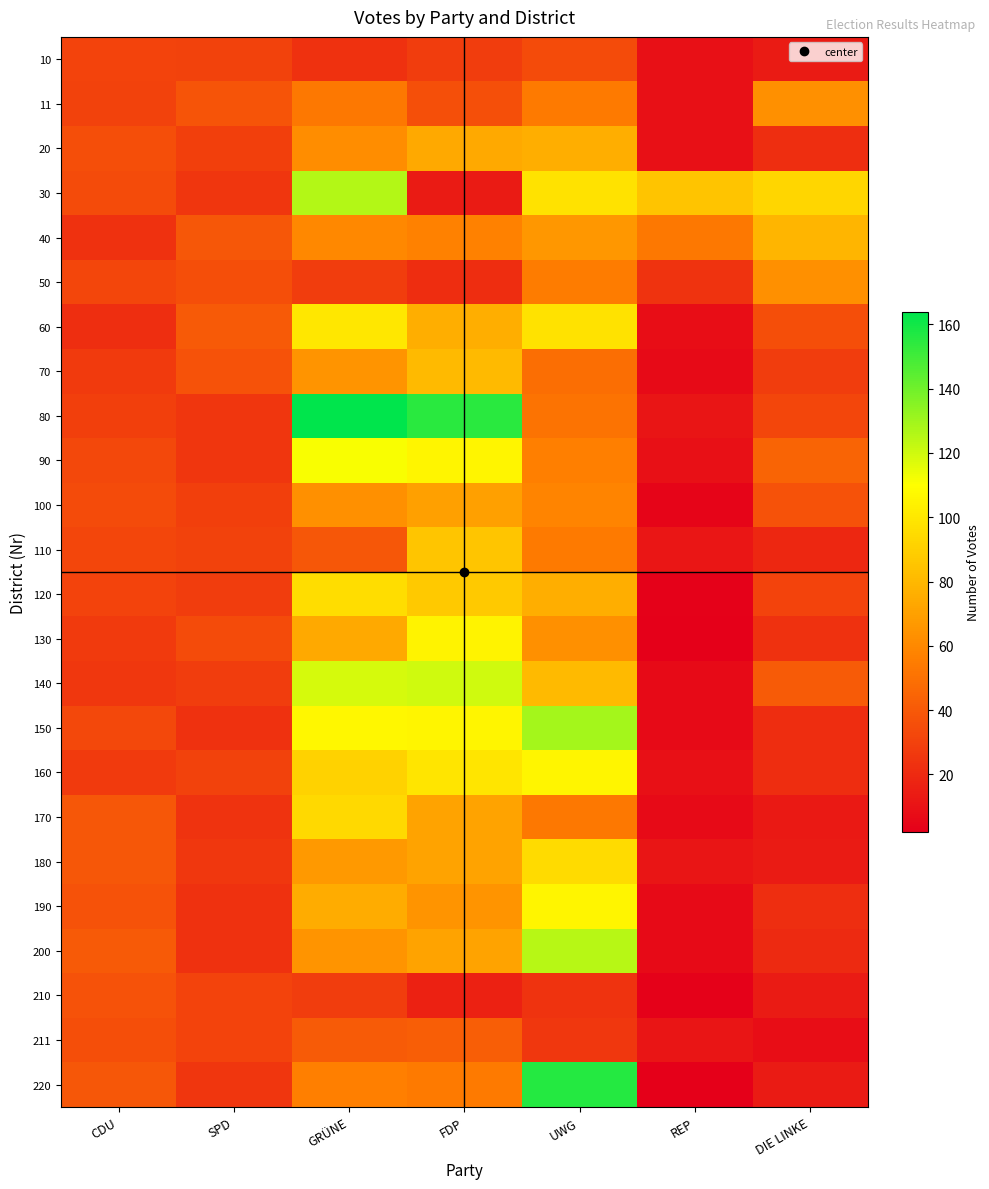

Reading left to right, list all the values displayed in this chart.

10: CDU=31	SPD=30	GRÜNE=23	FDP=28	UWG=34	REP=9	DIE LINKE=14
11: CDU=30	SPD=38	GRÜNE=53	FDP=36	UWG=54	REP=9	DIE LINKE=63
20: CDU=35	SPD=29	GRÜNE=62	FDP=74	UWG=76	REP=9	DIE LINKE=22
30: CDU=34	SPD=25	GRÜNE=126	FDP=14	UWG=98	REP=85	DIE LINKE=93
40: CDU=23	SPD=39	GRÜNE=60	FDP=57	UWG=66	REP=53	DIE LINKE=79
50: CDU=32	SPD=35	GRÜNE=28	FDP=21	UWG=55	REP=24	DIE LINKE=63
60: CDU=22	SPD=40	GRÜNE=100	FDP=76	UWG=98	REP=8	DIE LINKE=35
70: CDU=27	SPD=37	GRÜNE=65	FDP=81	UWG=49	REP=7	DIE LINKE=28
80: CDU=29	SPD=25	GRÜNE=164	FDP=155	UWG=51	REP=11	DIE LINKE=32
90: CDU=33	SPD=25	GRÜNE=111	FDP=106	UWG=56	REP=9	DIE LINKE=45
100: CDU=34	SPD=29	GRÜNE=63	FDP=70	UWG=58	REP=4	DIE LINKE=37
110: CDU=32	SPD=30	GRÜNE=39	FDP=86	UWG=54	REP=12	DIE LINKE=19
120: CDU=31	SPD=28	GRÜNE=96	FDP=87	UWG=76	REP=3	DIE LINKE=31
130: CDU=27	SPD=34	GRÜNE=74	FDP=105	UWG=63	REP=2	DIE LINKE=23
140: CDU=26	SPD=28	GRÜNE=119	FDP=120	UWG=81	REP=7	DIE LINKE=41
150: CDU=33	SPD=23	GRÜNE=107	FDP=106	UWG=129	REP=7	DIE LINKE=21
160: CDU=27	SPD=30	GRÜNE=91	FDP=99	UWG=106	REP=9	DIE LINKE=21
170: CDU=39	SPD=24	GRÜNE=94	FDP=71	UWG=53	REP=7	DIE LINKE=13
180: CDU=39	SPD=26	GRÜNE=67	FDP=71	UWG=95	REP=11	DIE LINKE=14
190: CDU=37	SPD=23	GRÜNE=75	FDP=65	UWG=106	REP=7	DIE LINKE=22
200: CDU=40	SPD=23	GRÜNE=65	FDP=71	UWG=125	REP=7	DIE LINKE=20
210: CDU=37	SPD=31	GRÜNE=28	FDP=16	UWG=24	REP=3	DIE LINKE=14
211: CDU=35	SPD=31	GRÜNE=41	FDP=42	UWG=26	REP=11	DIE LINKE=8
220: CDU=39	SPD=25	GRÜNE=56	FDP=54	UWG=156	REP=2	DIE LINKE=14